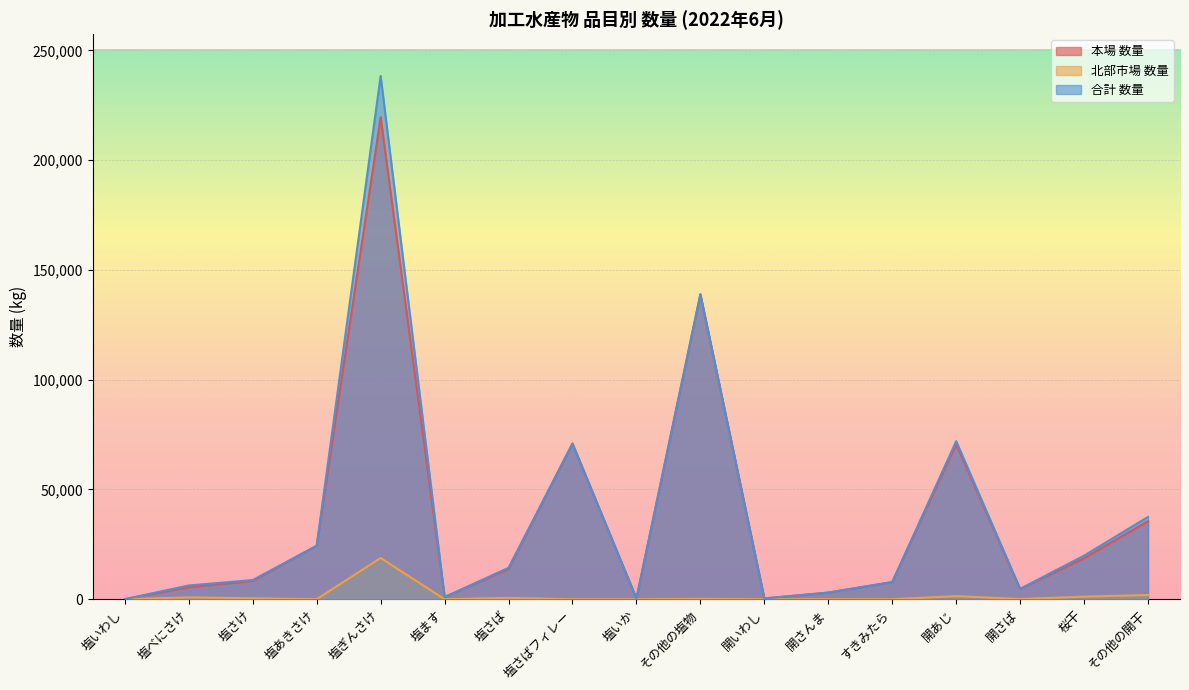

In 合計 数量, how many points are lower than both neighbors (excluding endpoints)?

4